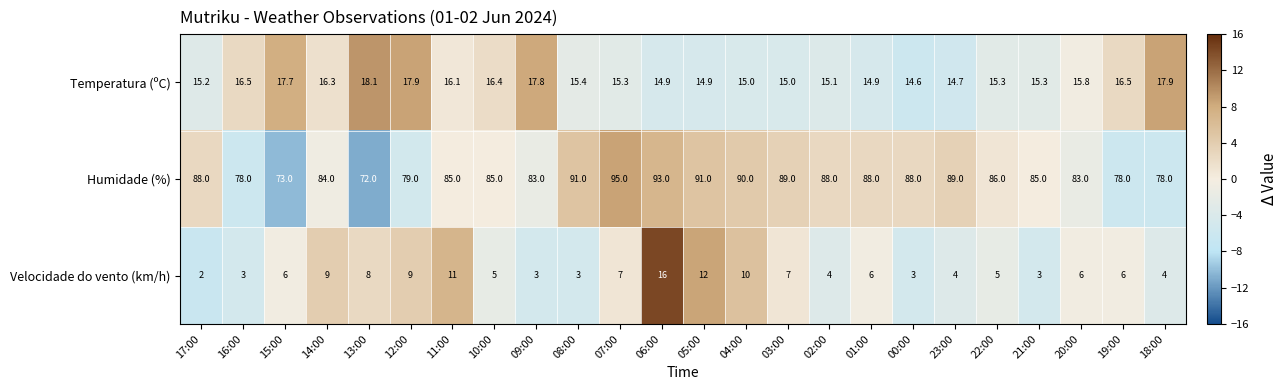

At which category is the sum across all series the highest?

06:00